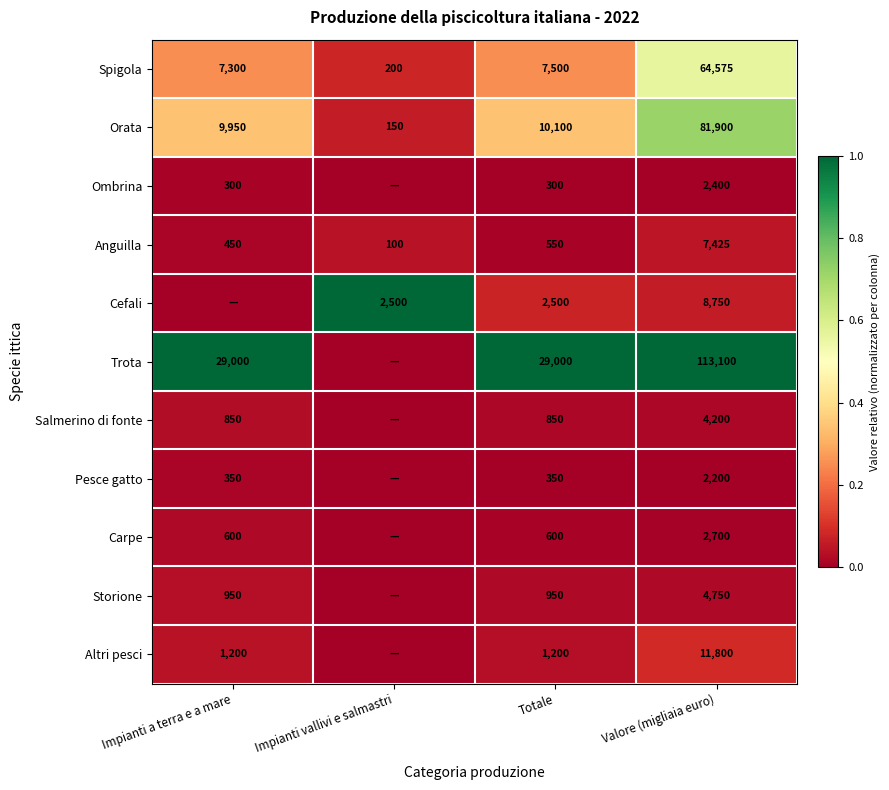

At which label does Orata reach its peak?

Valore (migliaia euro)